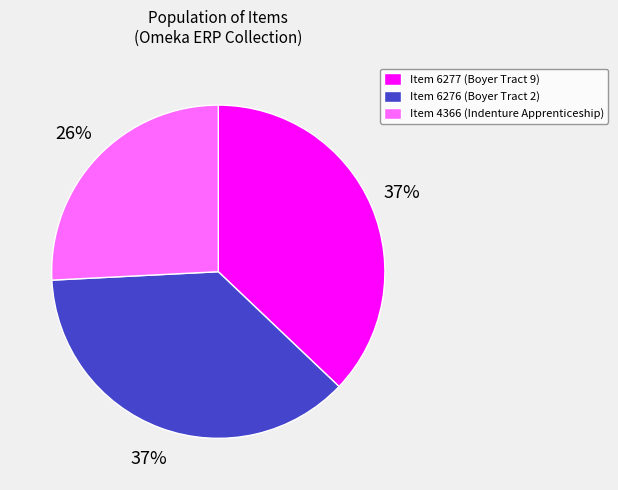

Is it true that Item 6277 (Boyer Tract 9) is 26% of the pie?

False